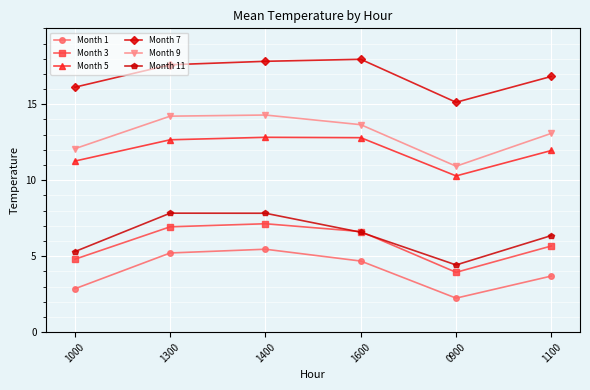

Is the value of Month 9 at 0900 greater than the value of Month 1 at 1100?

Yes